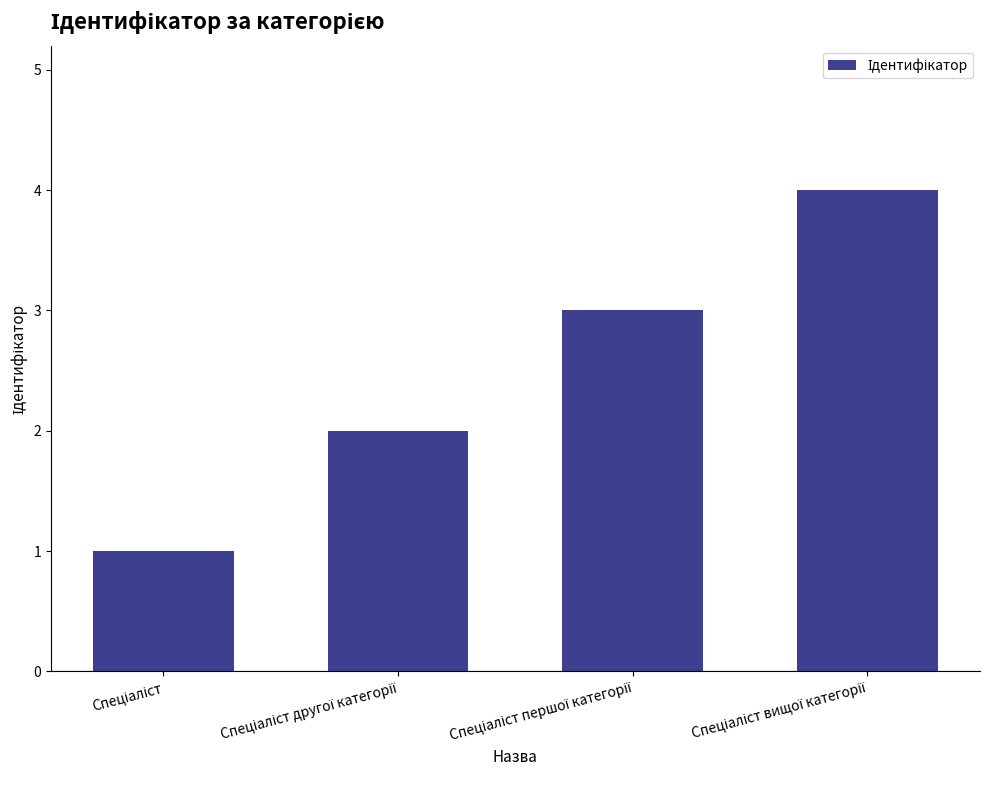

What is the difference between the maximum and minimum values?

3